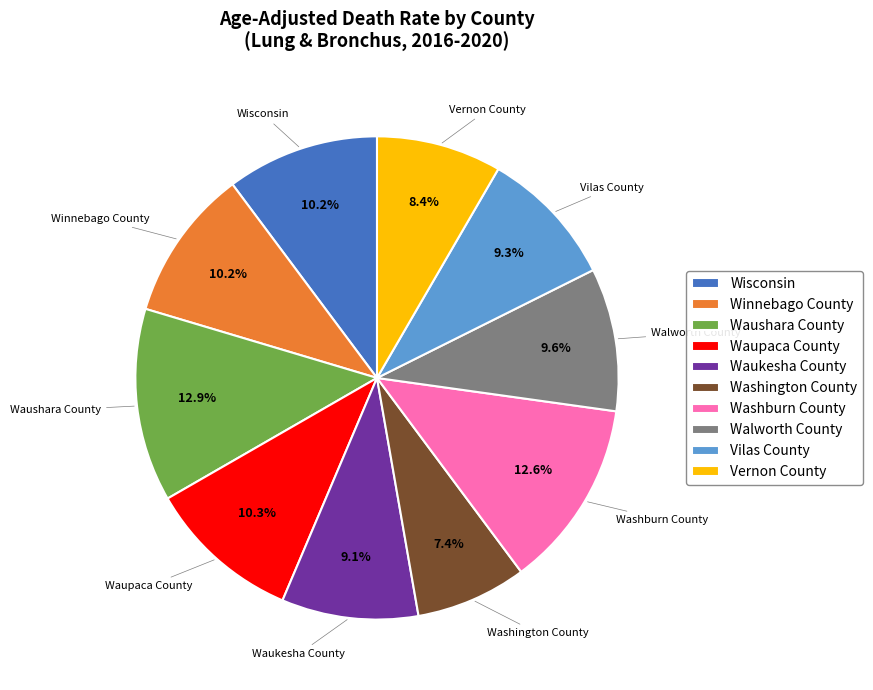

What is the smallest slice in the pie chart?

Washington County